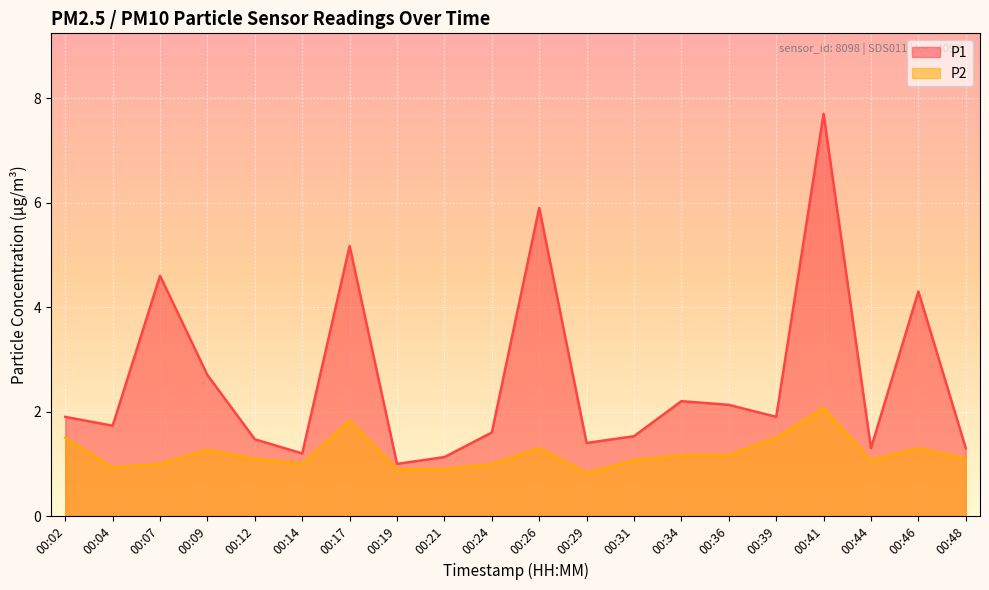

Reading left to right, extract all data points from this chart.

P1: 1.9	1.7	4.6	2.7	1.5	1.2	5.2	1.0	1.1	1.6	5.9	1.4	1.5	2.2	2.1	1.9	7.7	1.3	4.3	1.3
P2: 1.5	0.9	1.0	1.3	1.1	1.0	1.8	0.9	0.9	1.0	1.3	0.8	1.1	1.2	1.2	1.5	2.1	1.1	1.3	1.1